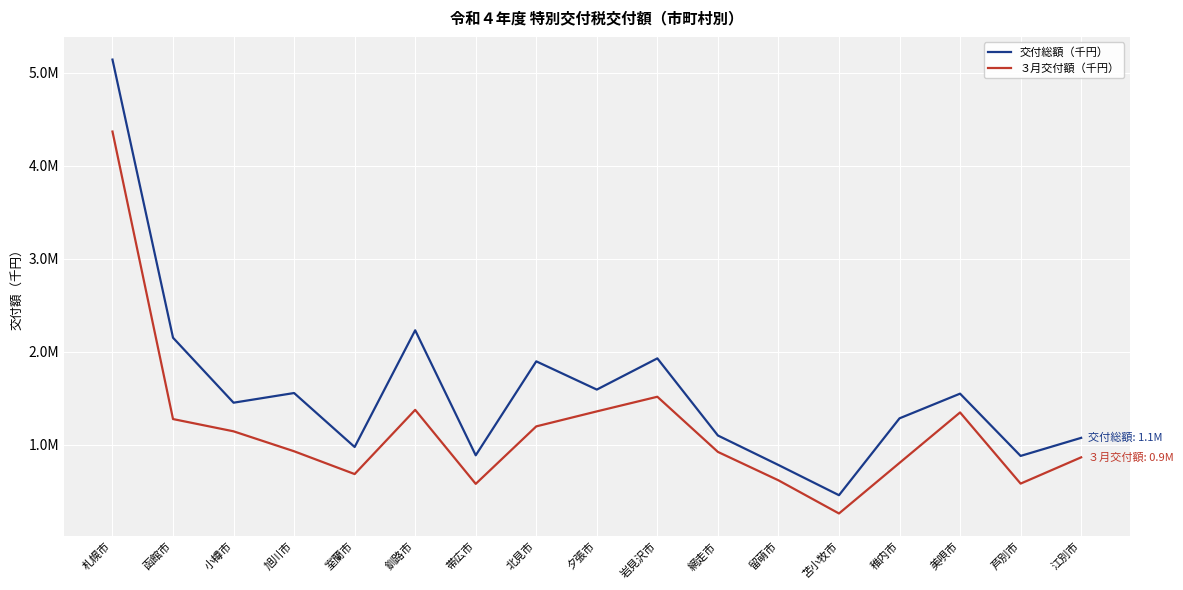

Does the chart have visible grid lines?

Yes